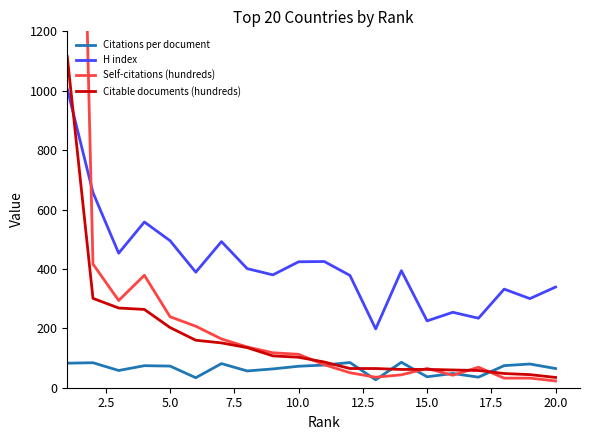

Which series ends up on top after the final intersection of Citable documents (hundreds) and H index?

H index